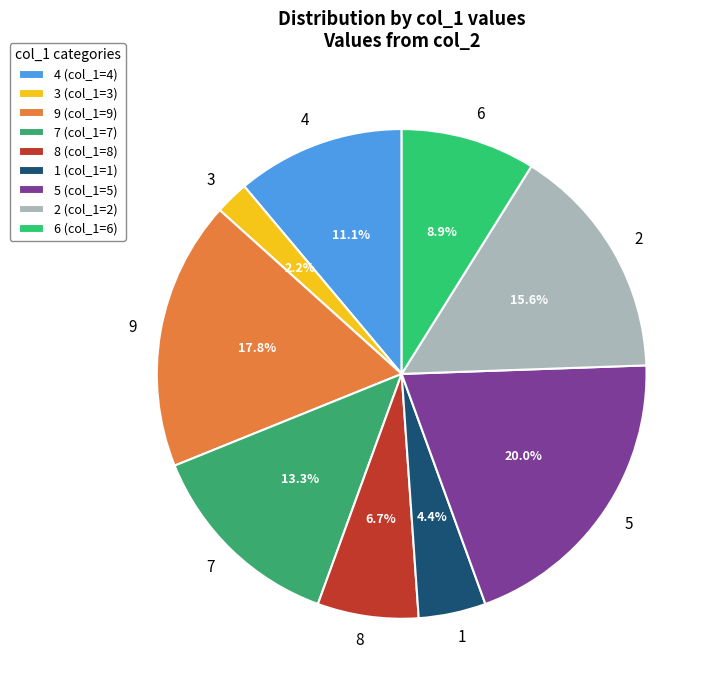

Approximately how many times larger is the value at 4 compared to 5?

0.6